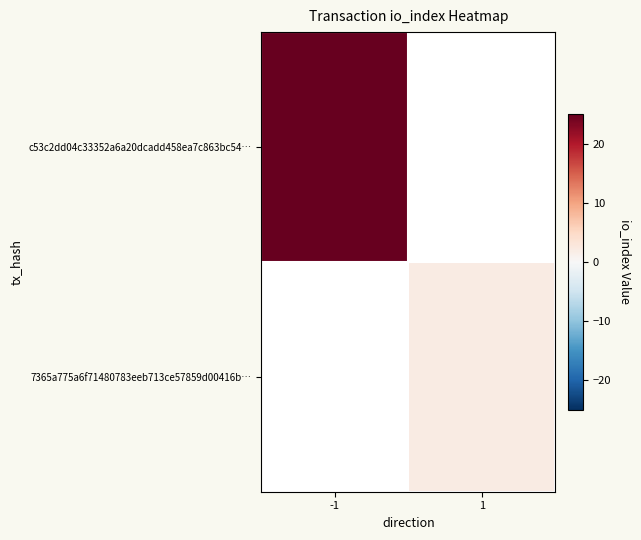

Is the value of c53c2dd04c33352a6a20dcadd458ea7c863bc54… at 1 greater than the value of 7365a775a6f71480783eeb713ce57859d00416b… at 1?

No